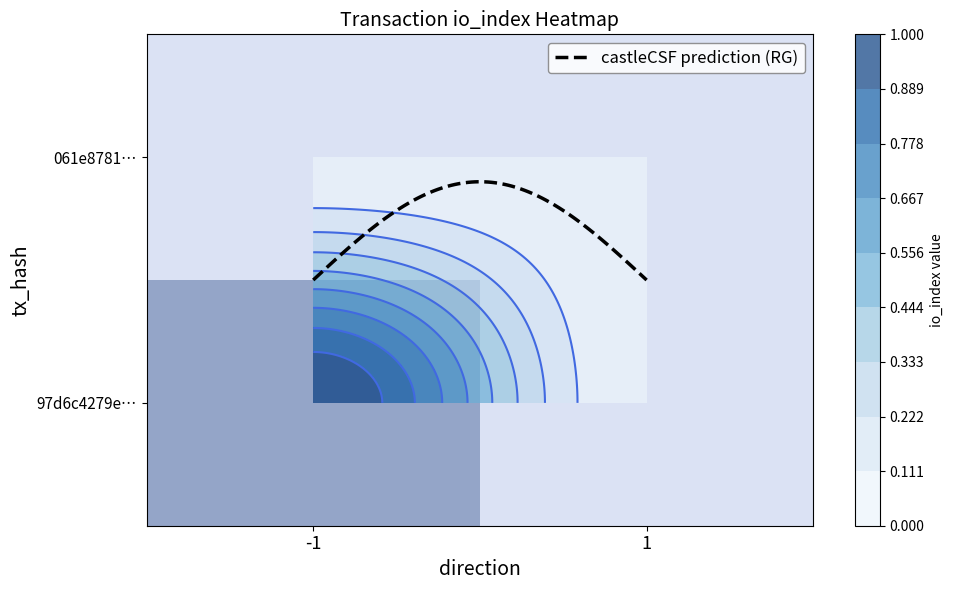

At which category is the sum across all series the highest?

-1